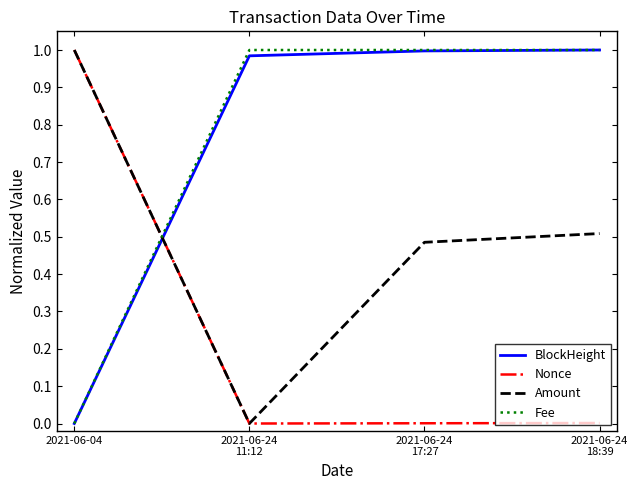

At which label does Nonce reach its peak?

2021-06-04